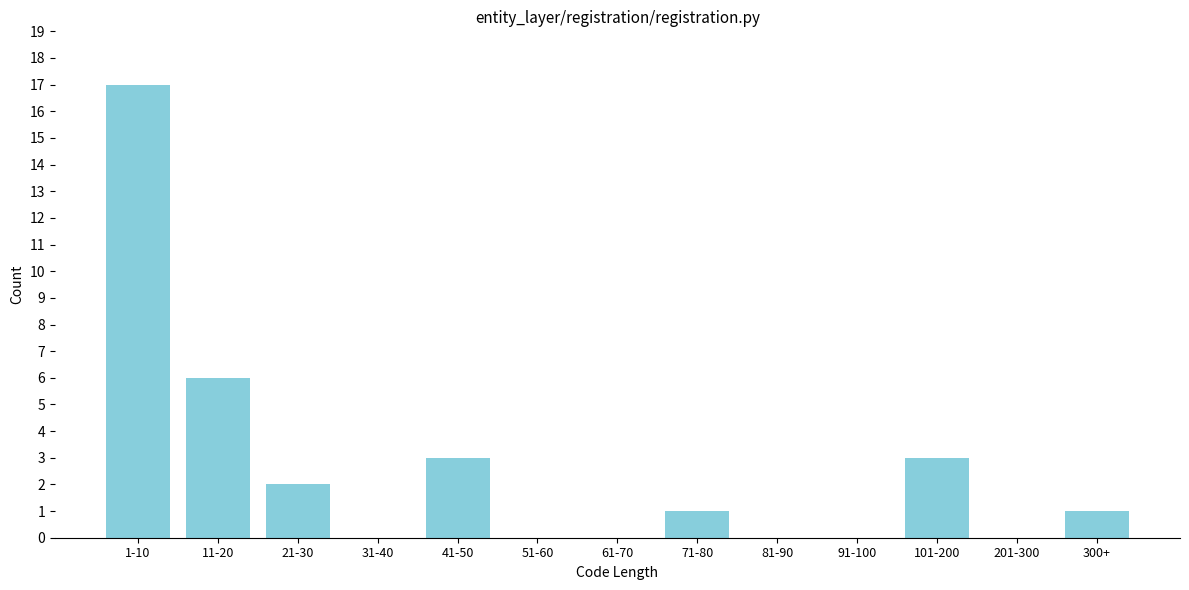

Reading left to right, extract all data points from this chart.

1-10=17	11-20=6	21-30=2	31-40=0	41-50=3	51-60=0	61-70=0	71-80=1	81-90=0	91-100=0	101-200=3	201-300=0	300+=1